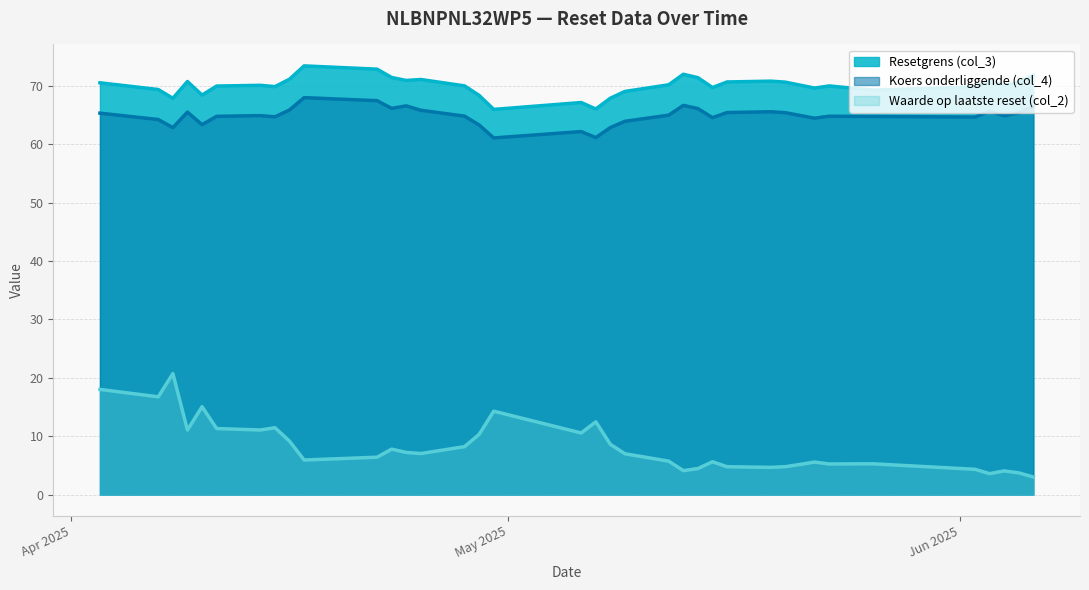

Where is the first local minimum for Waarde op laatste reset (col_2)?

2025-04-07